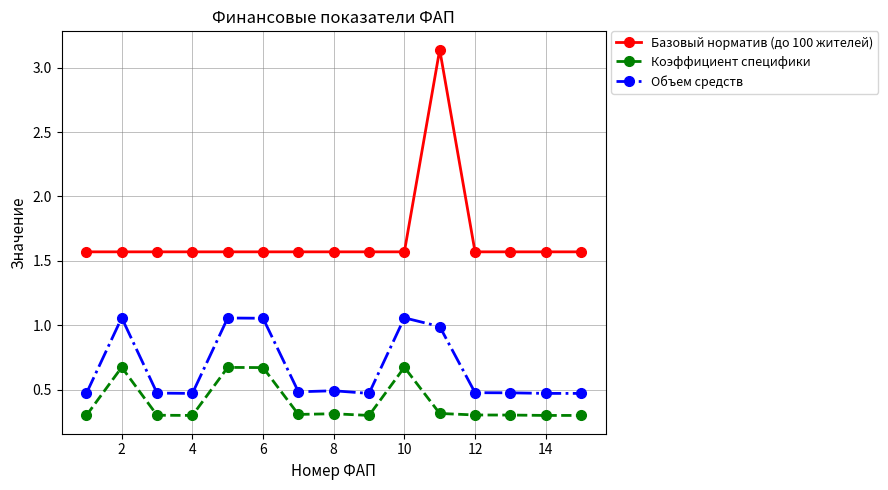

True or false: Базовый норматив (до 100 жителей) and Коэффициент специфики cross at least once.

False